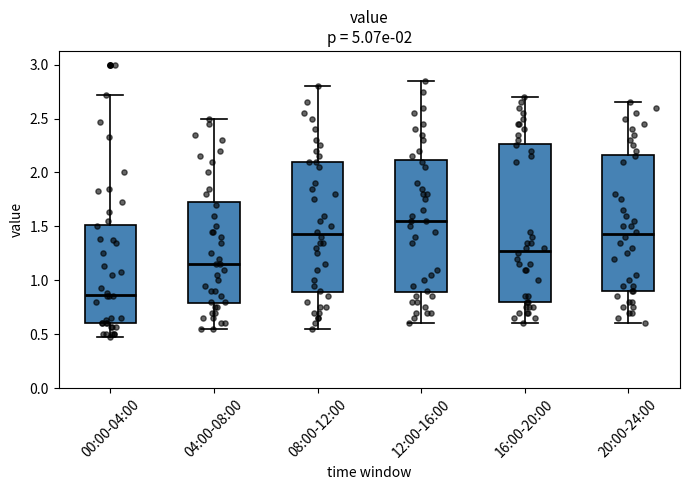

Which box's median line is the highest?

12:00-16:00